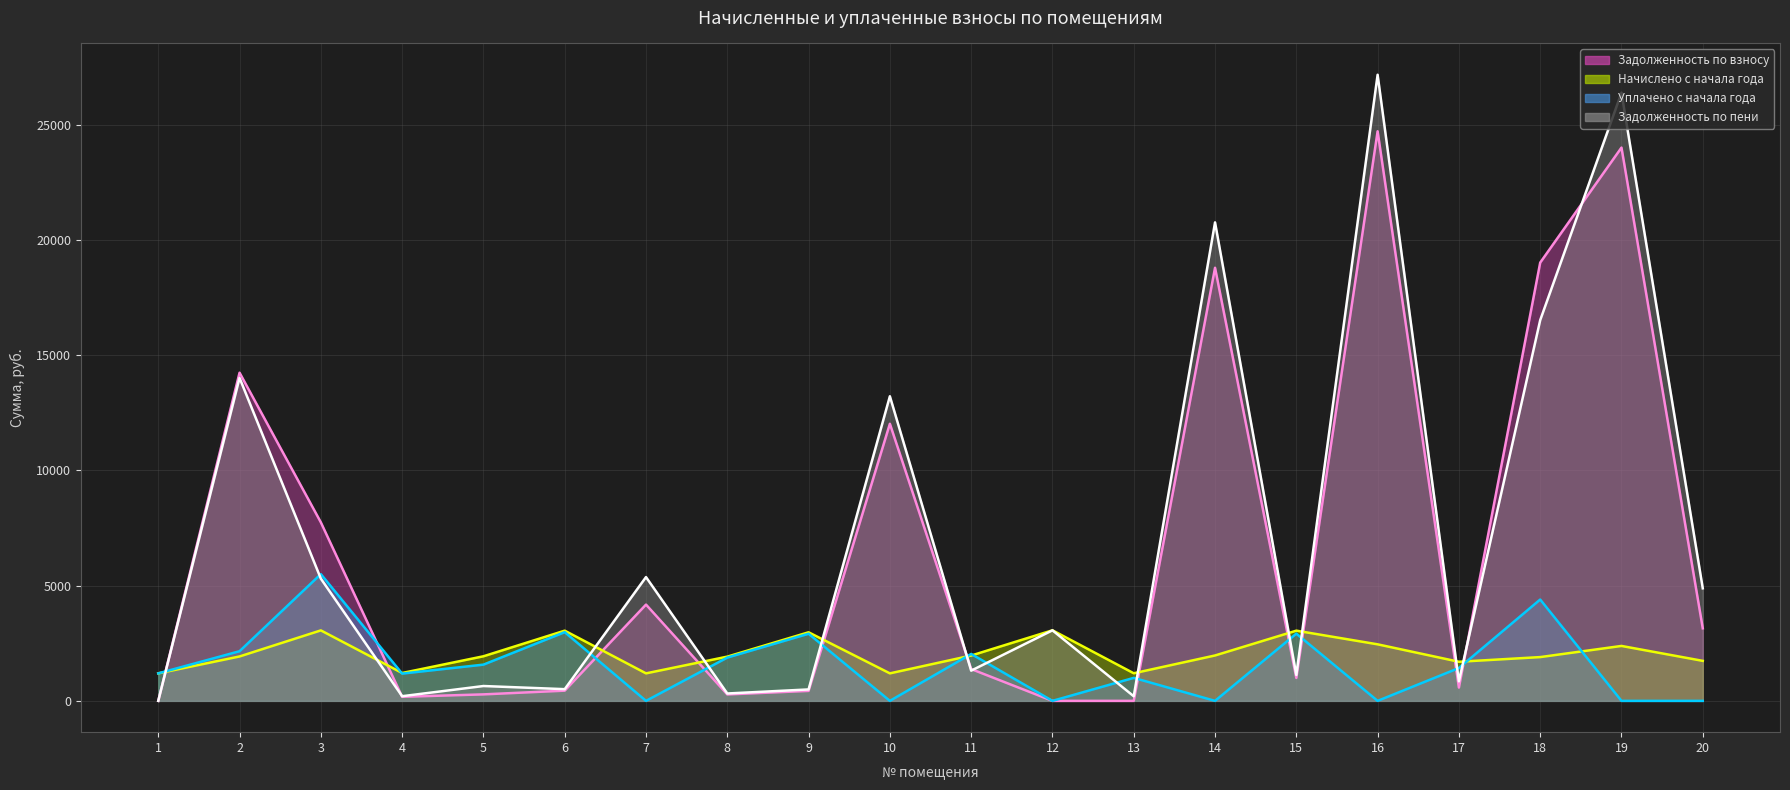

Count the number of categories in the chart.

20